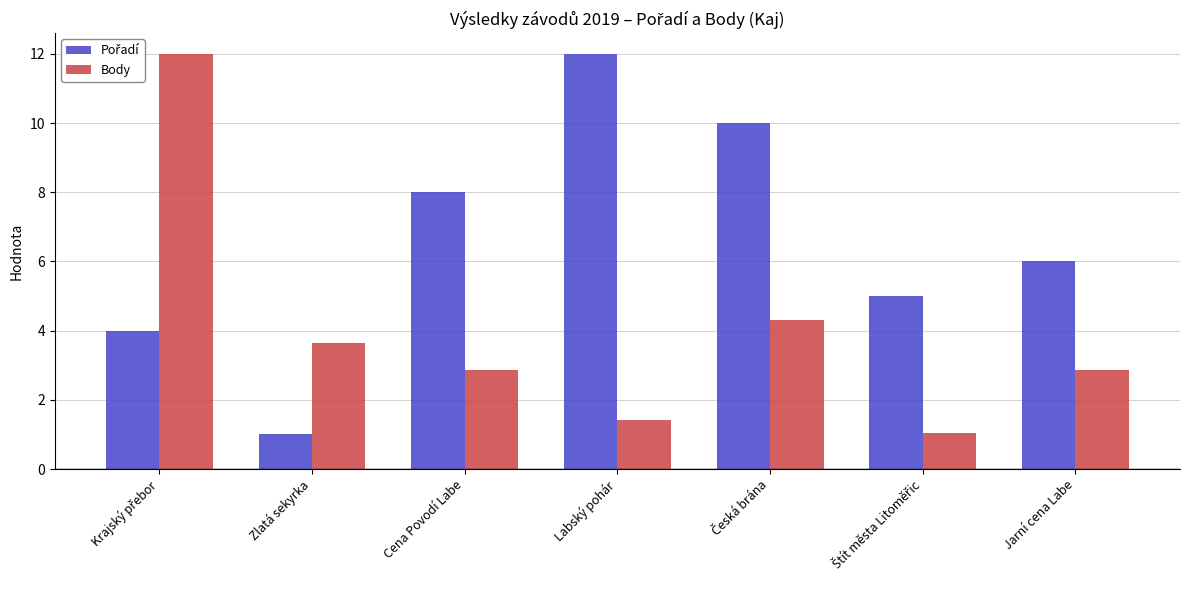

What is the spread (max minus min) of values at Labský pohár?

10.6